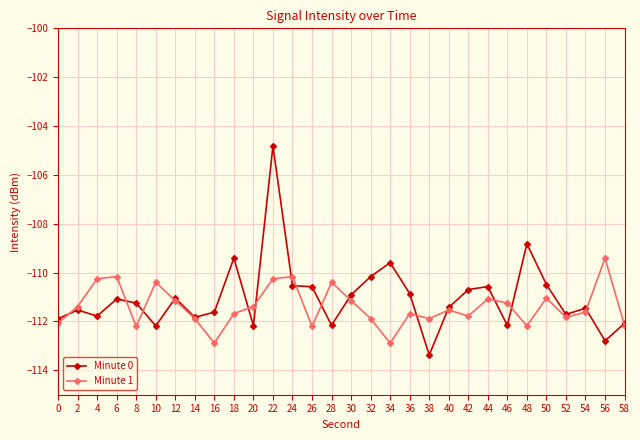

What is the sum of all Minute 0 values?

-3331.0